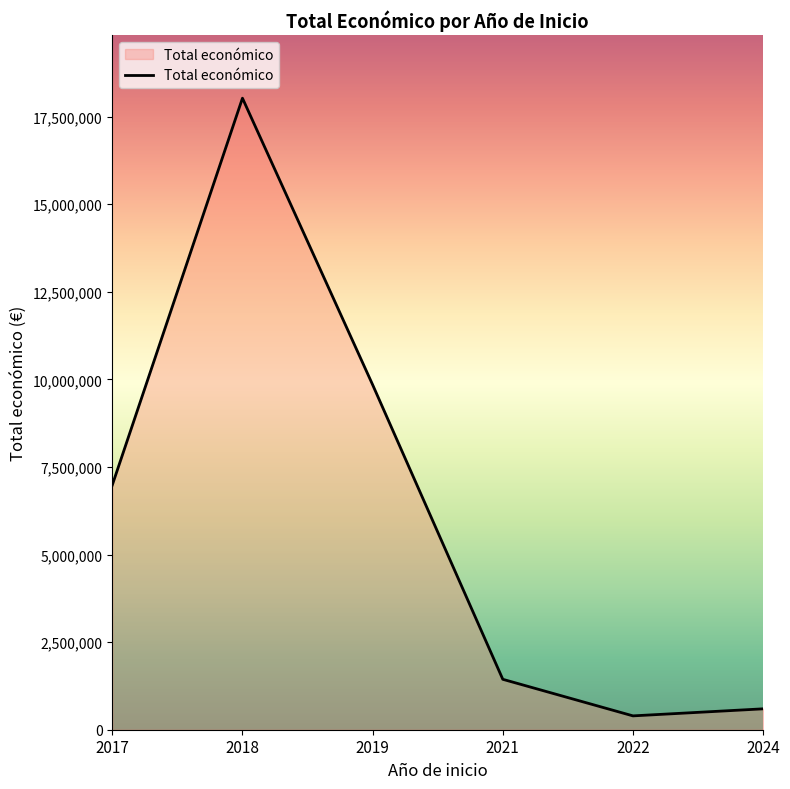

What is the maximum value shown in the chart?

18028782